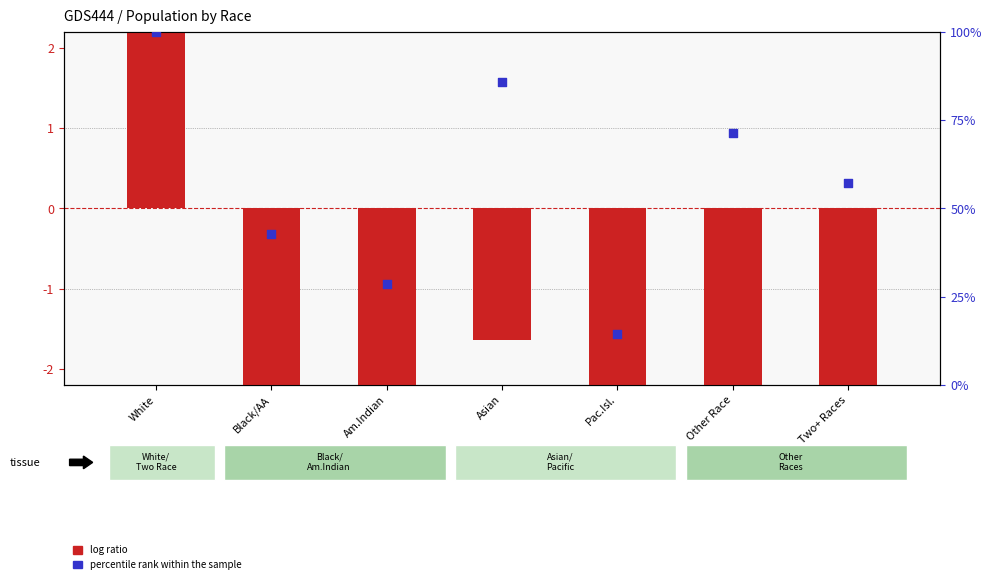

What is the total value across all series at Asian?

84.1